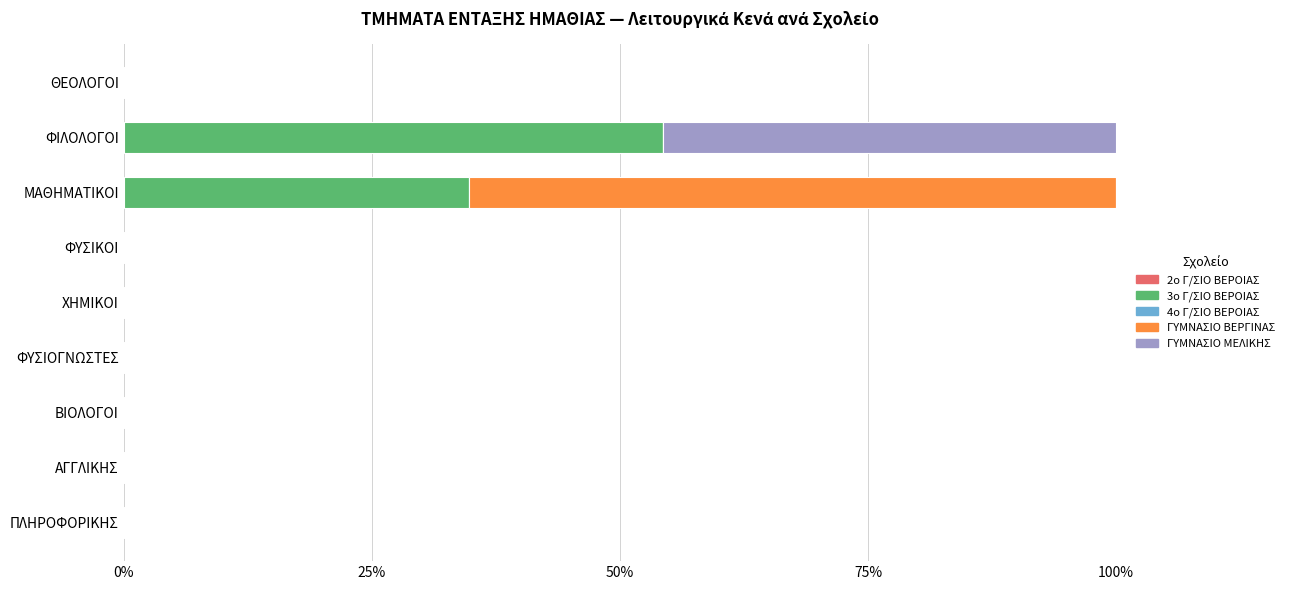

True or false: 3ο Γ/ΣΙΟ ΒΕΡΟΙΑΣ has a value of -17.3 at ΦΥΣΙΚΟΙ.

False